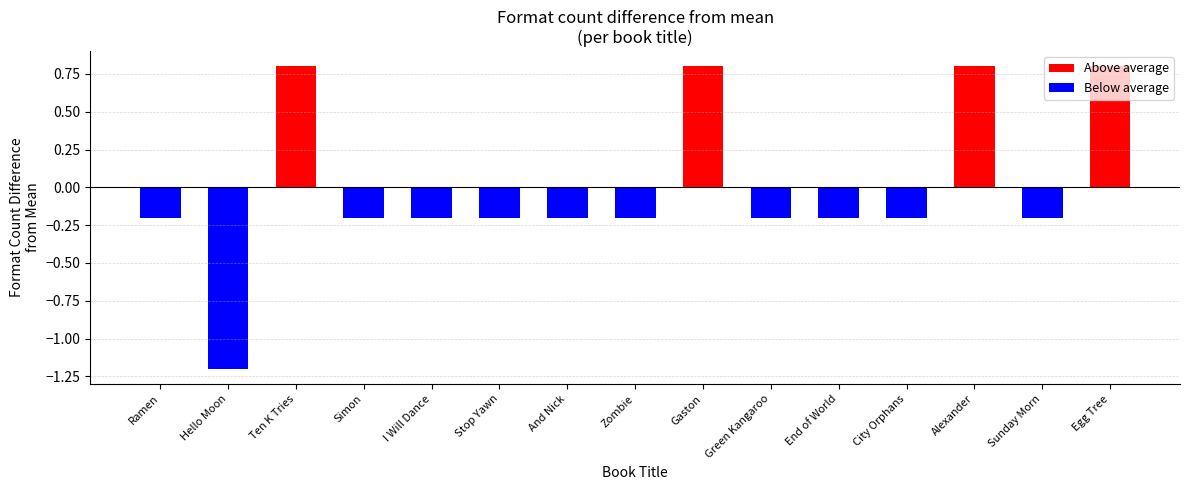

What is the change in value from Ten Thousand Tries to And Nick?

-1